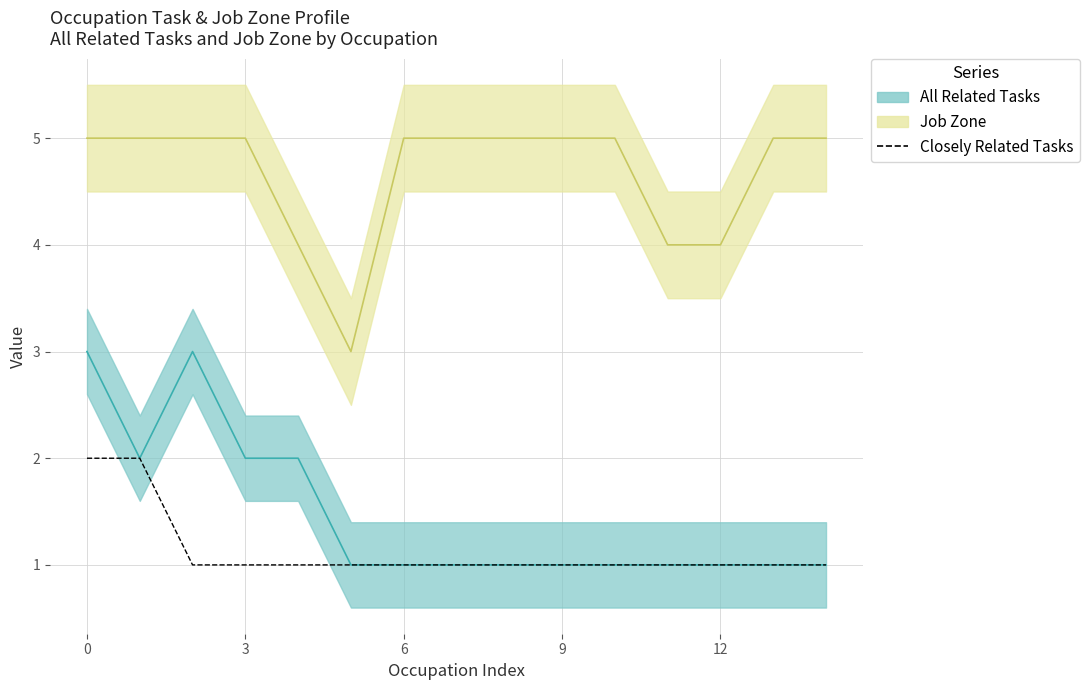

At which category does the chart reach its minimum across all series?

6